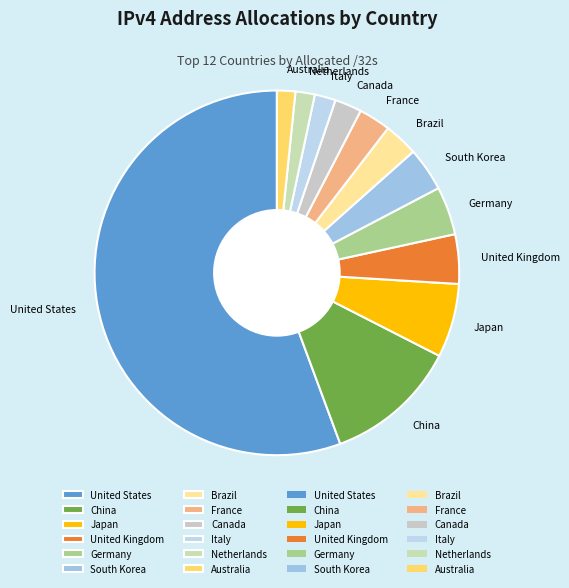

Between Germany and United States, which is larger?

United States